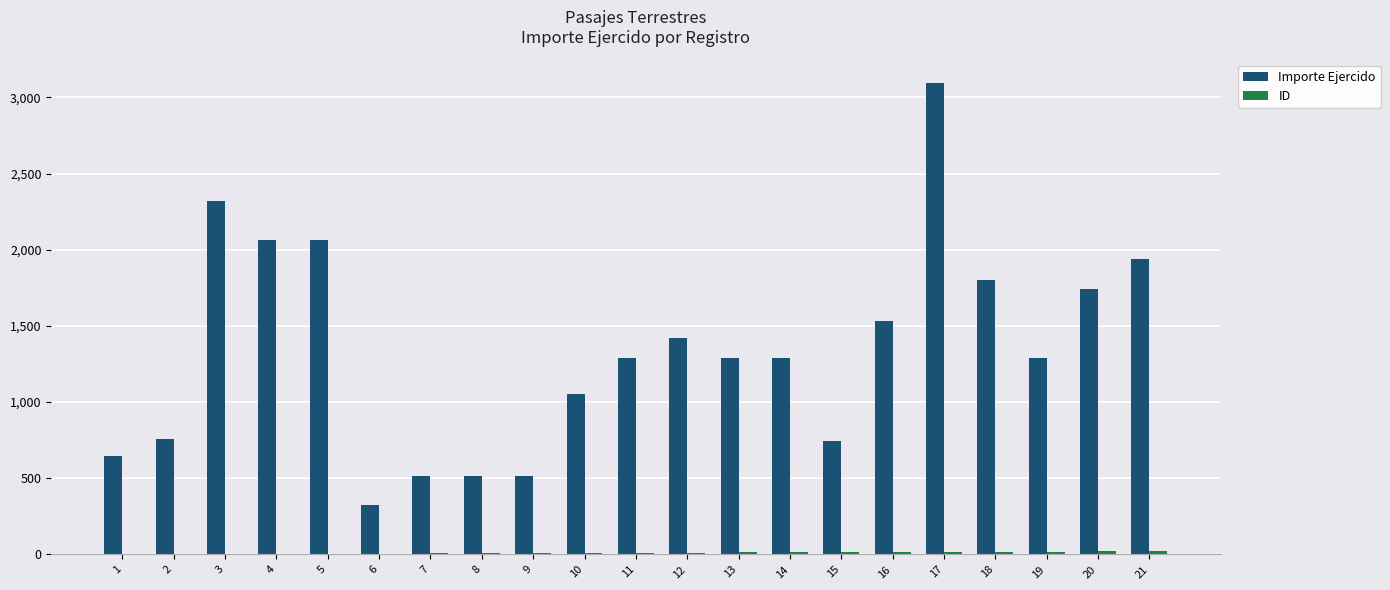

Where does the Importe Ejercido series first go above 1290?

3